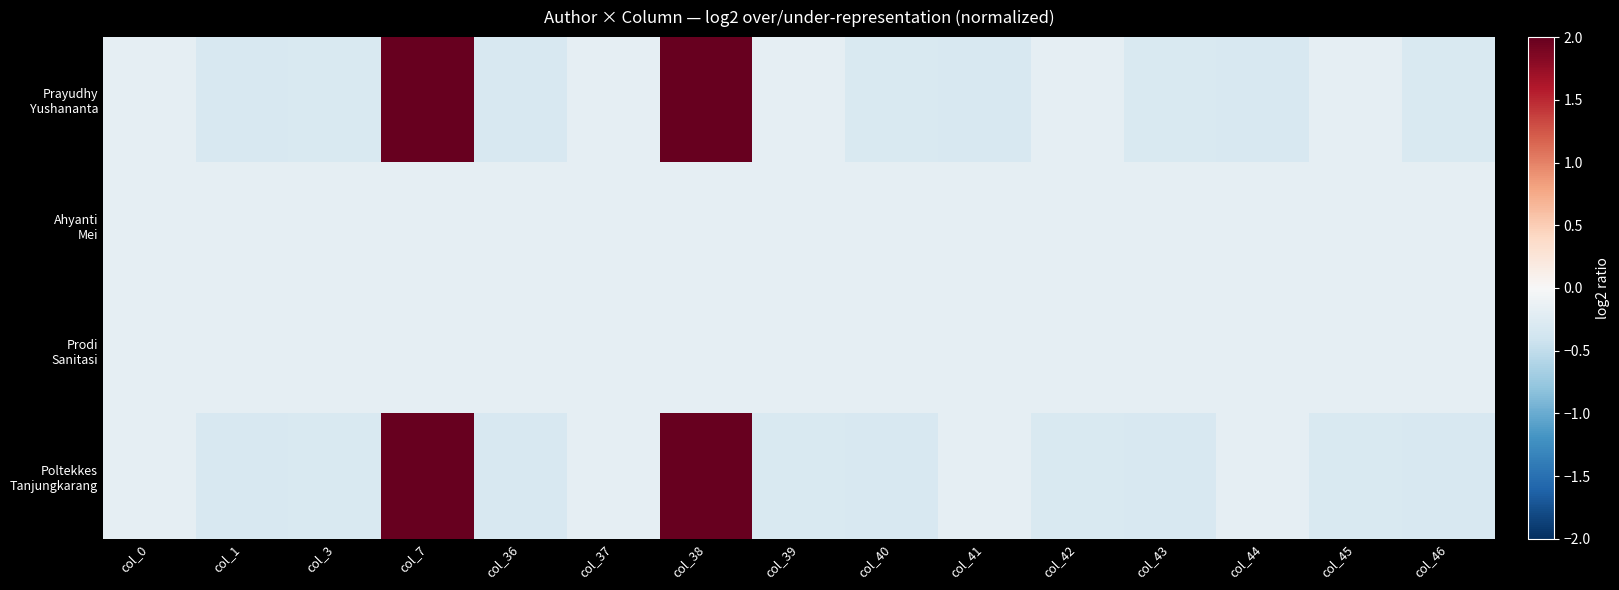

What is the difference between the highest and lowest values at col_38?

2.2